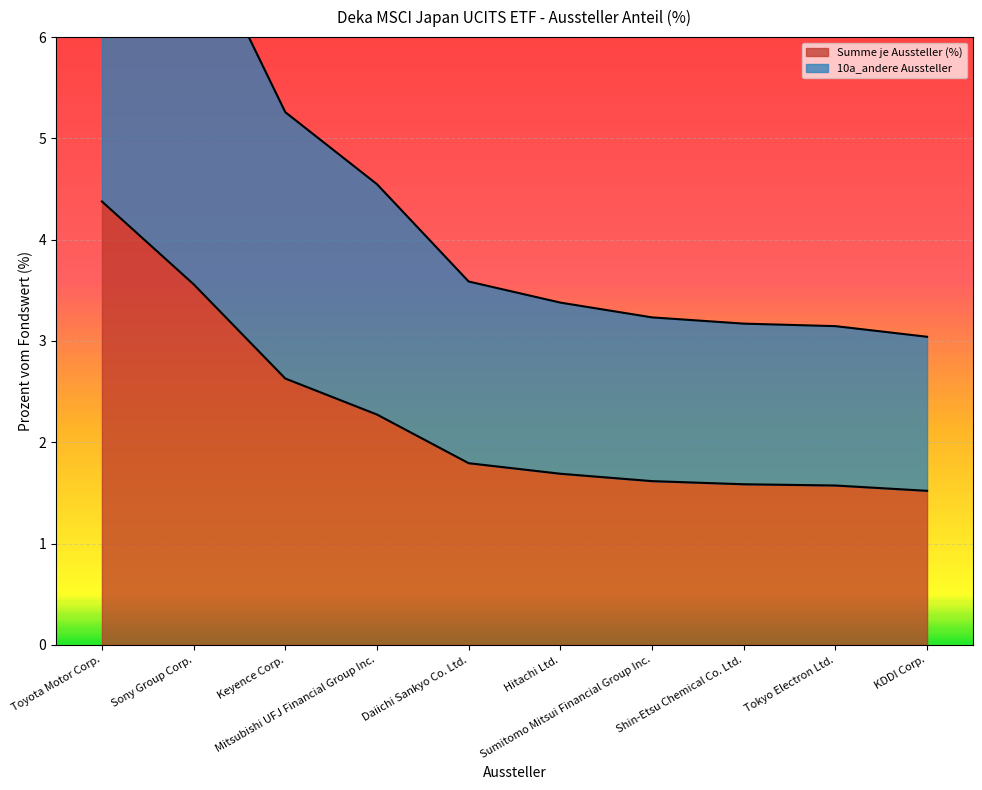

What is the highest value of the Summe je Aussteller (%) series?

4.4